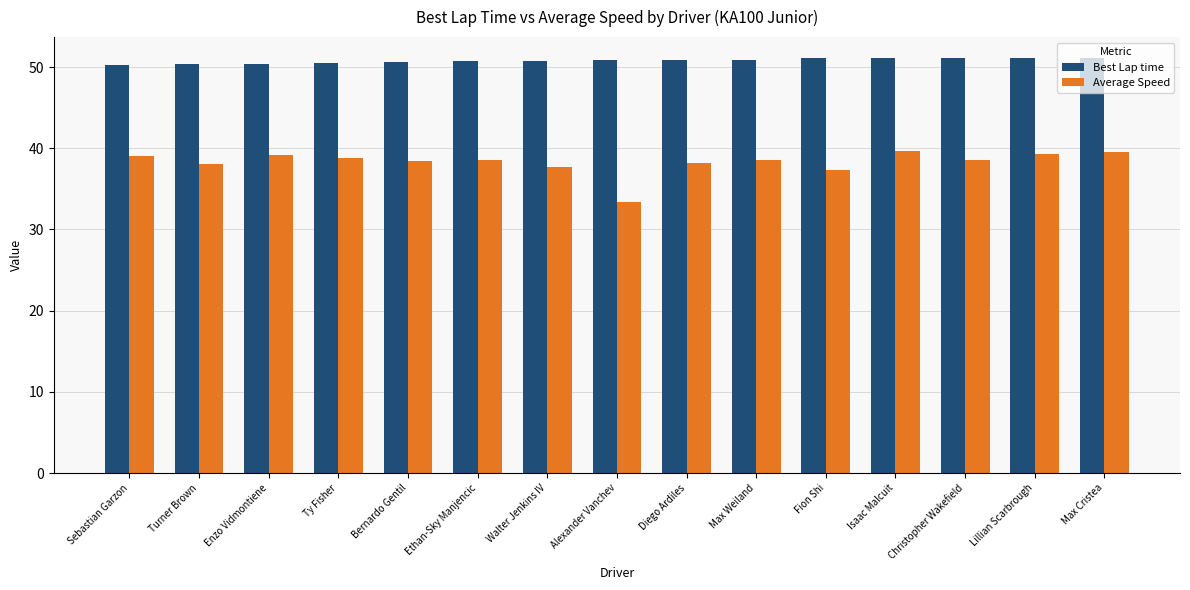

What is the approximate value of Average Speed at Fion Shi?

37.4